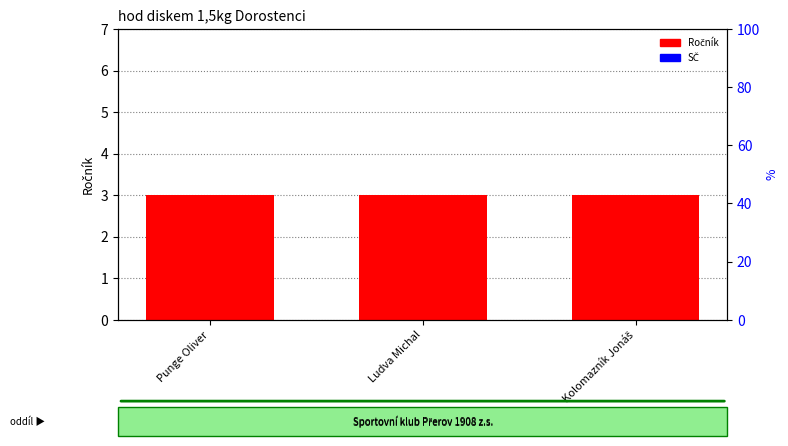

At which category does the chart reach its peak across all series?

Punge Oliver